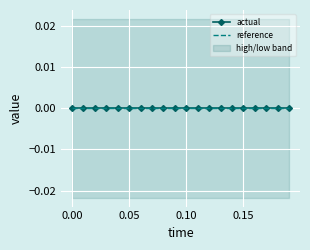

What is the label of the 15th point from the left?

0.14